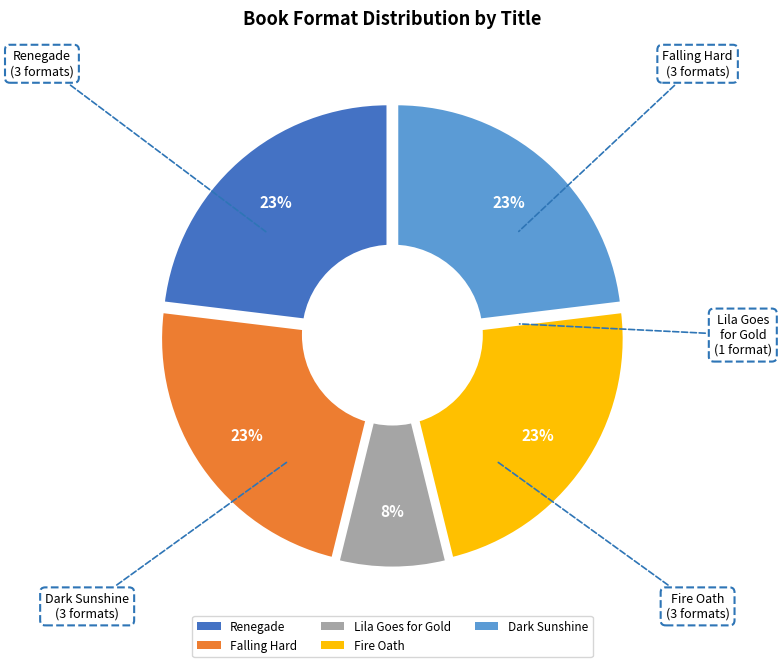

How many segments does this pie chart have?

5